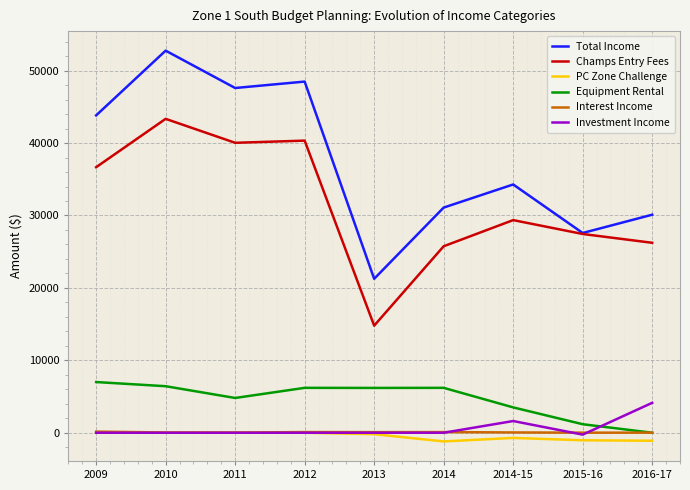

What is the approximate value of Total Income at 2012?

48487